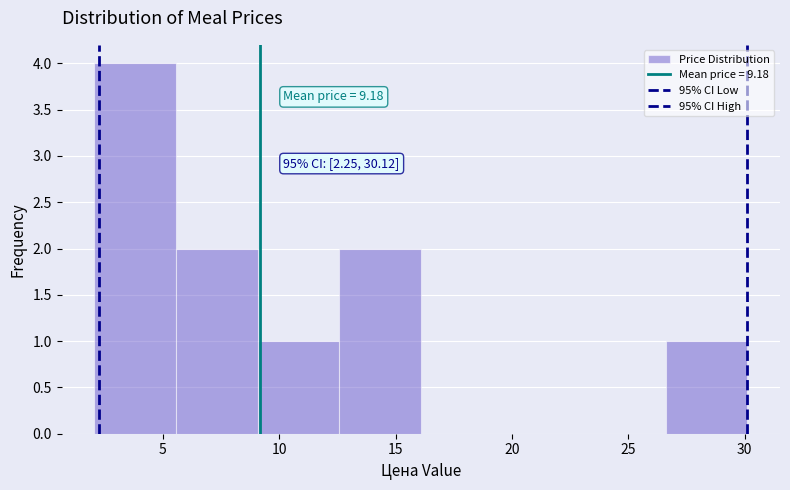

Which range on the x-axis has the tallest bar?

2.0 to 5.5